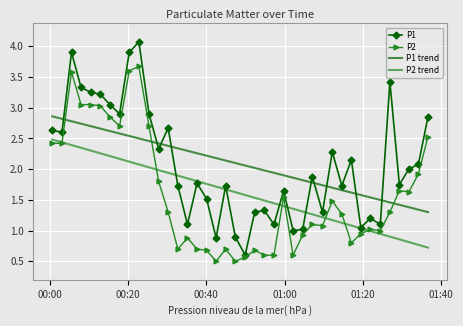

What is the maximum value shown in the chart?

4.1